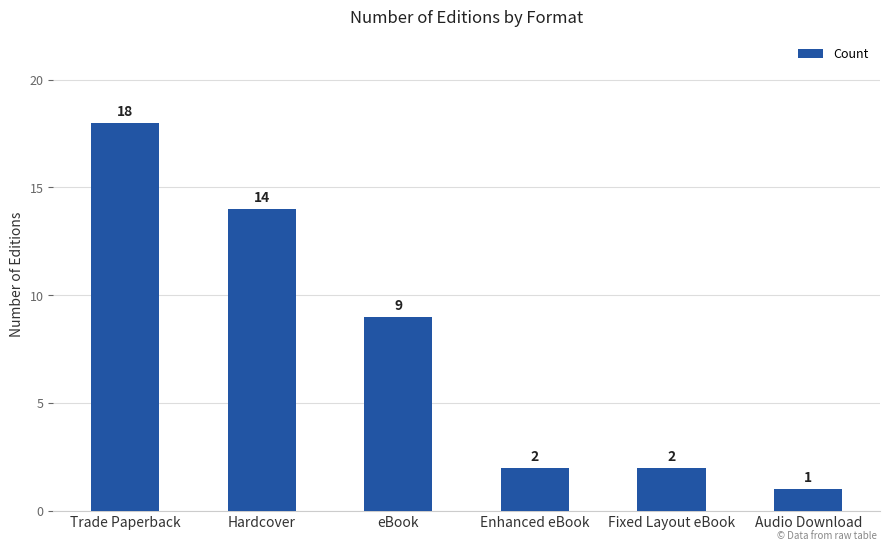

Which has a higher value, Hardcover or Audio Download?

Hardcover